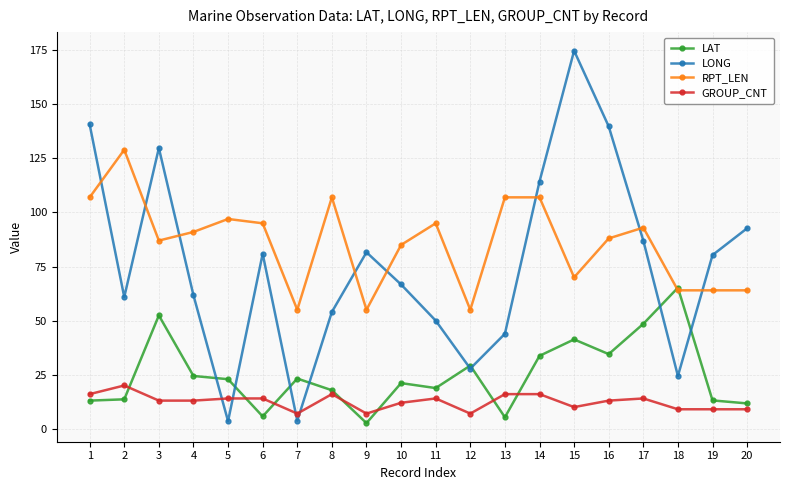

How many data points in LAT are above 22?

10